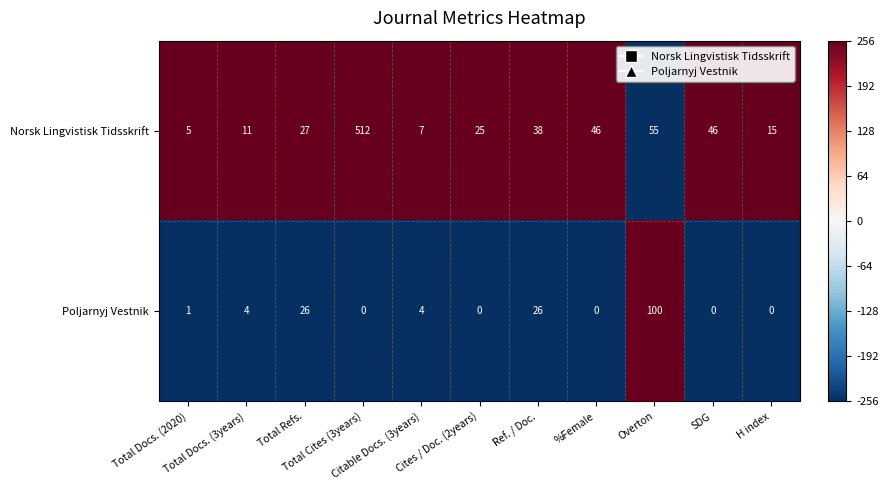

List the series in order of their peak value, lowest first.

Poljarnyj Vestnik, Norsk Lingvistisk Tidsskrift